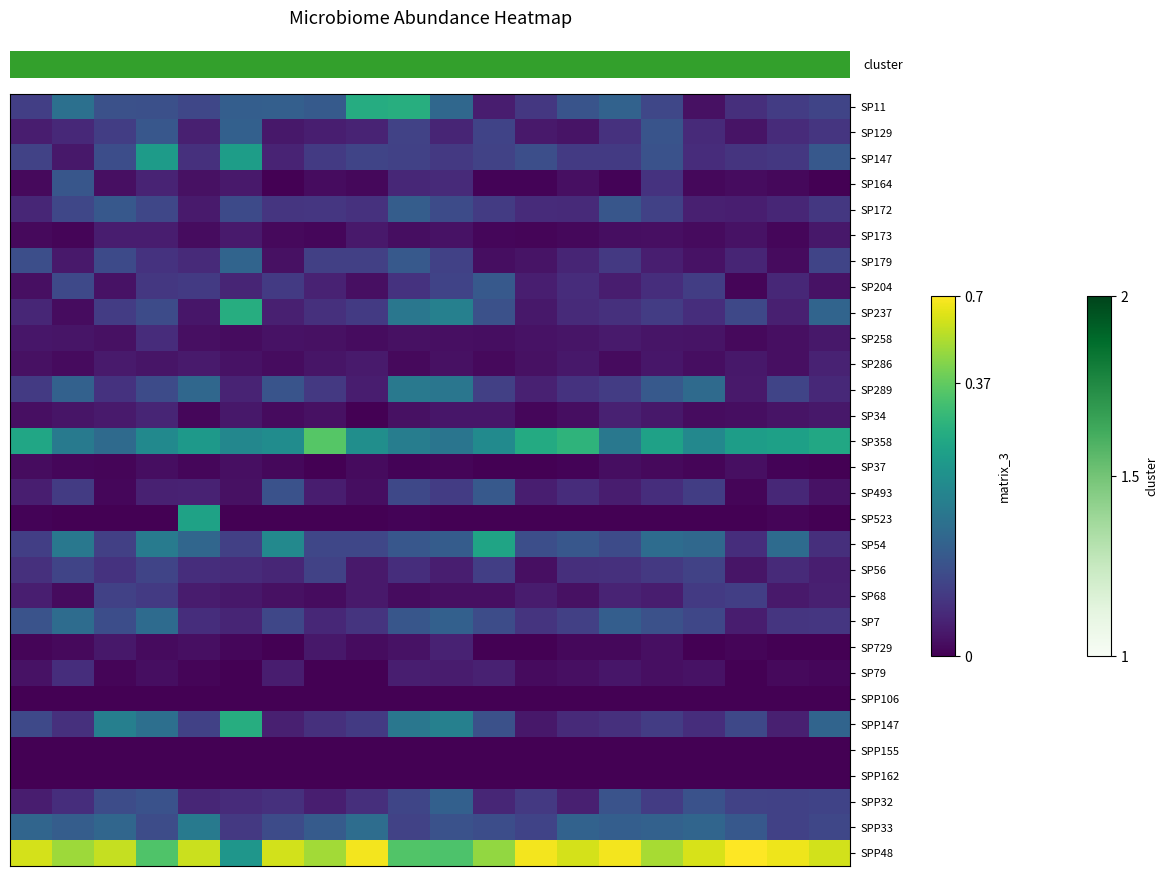

How many data points does each series have?

20